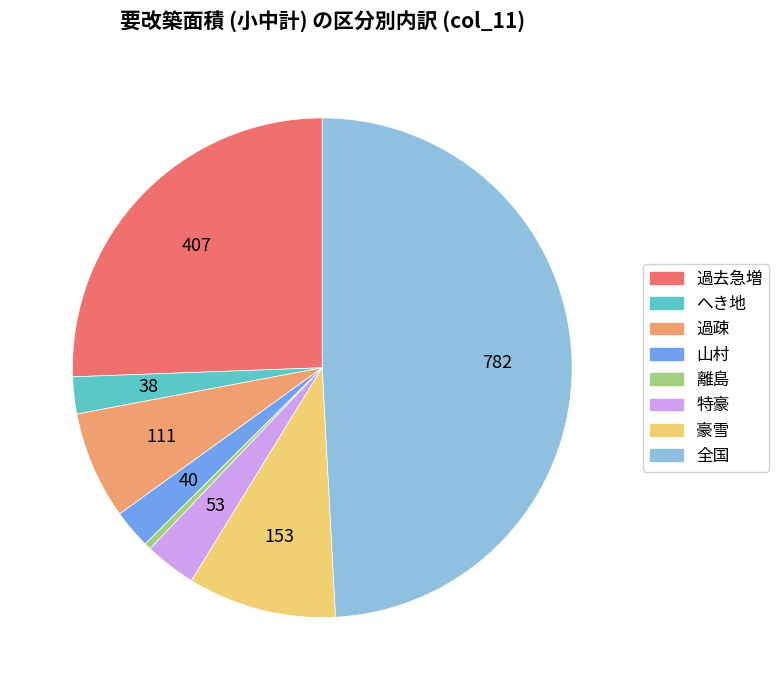

What is the largest slice in the pie chart?

全国